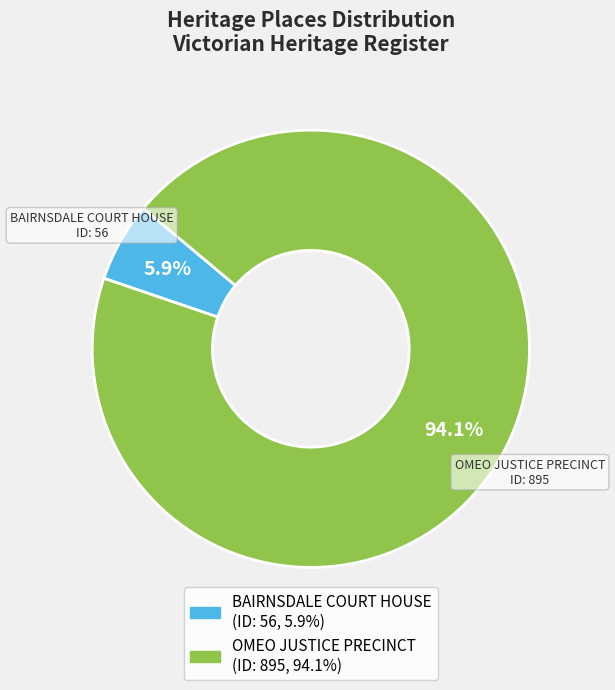

To the nearest percent, what percentage of the pie is OMEO JUSTICE PRECINCT?

94%